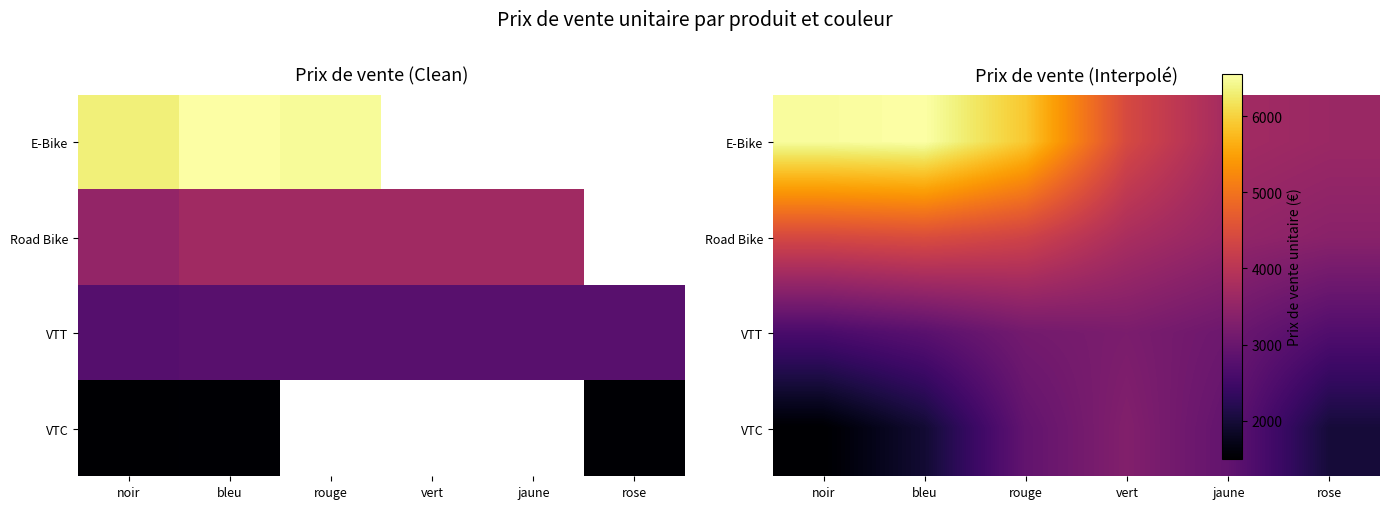

Between jaune and rose, which is larger?

jaune